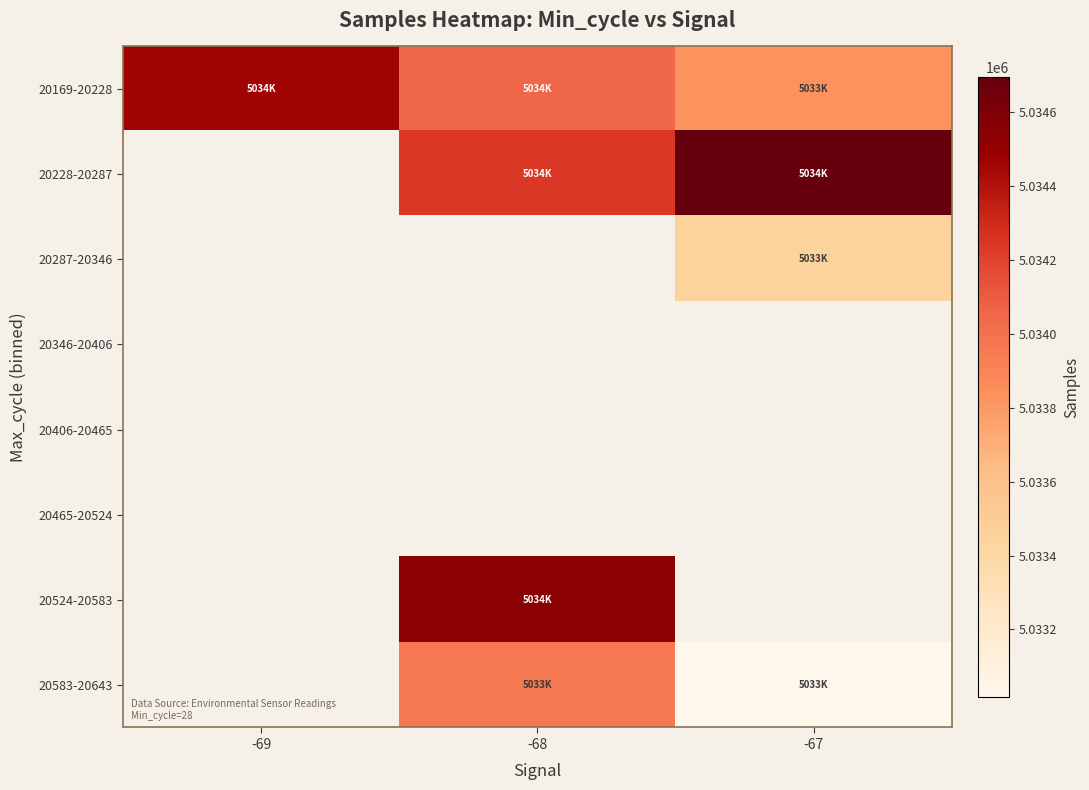

How many distinct data groups are displayed?

8